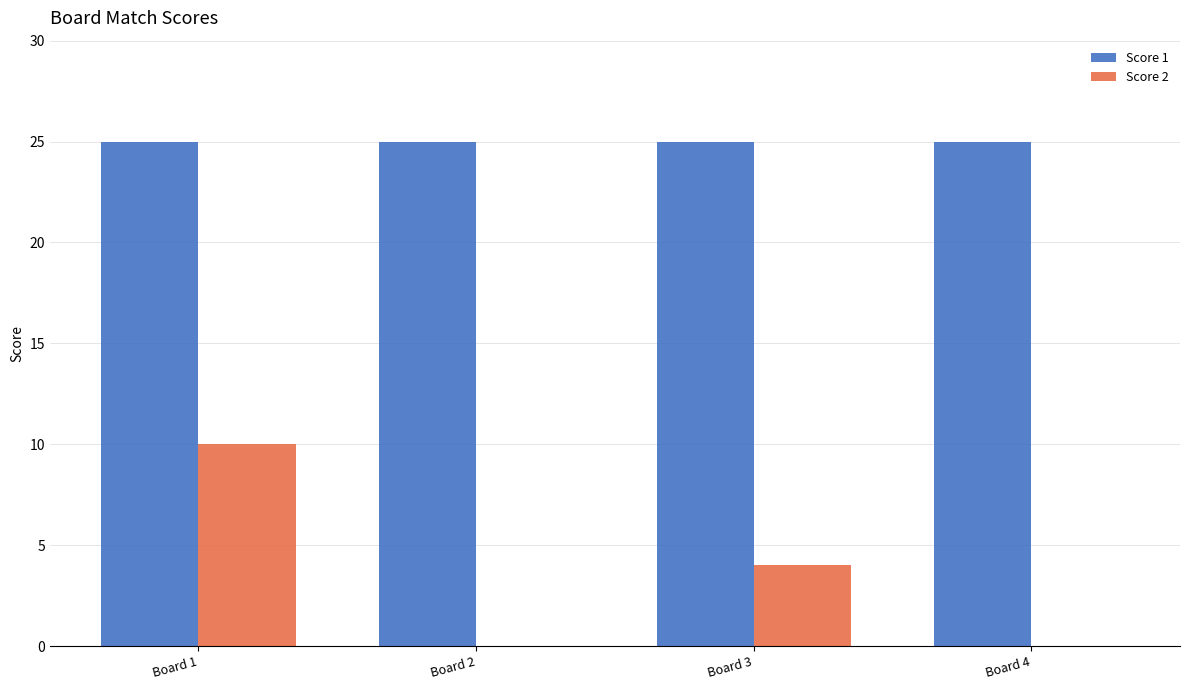

Which series has the largest range (max minus min)?

Score 2